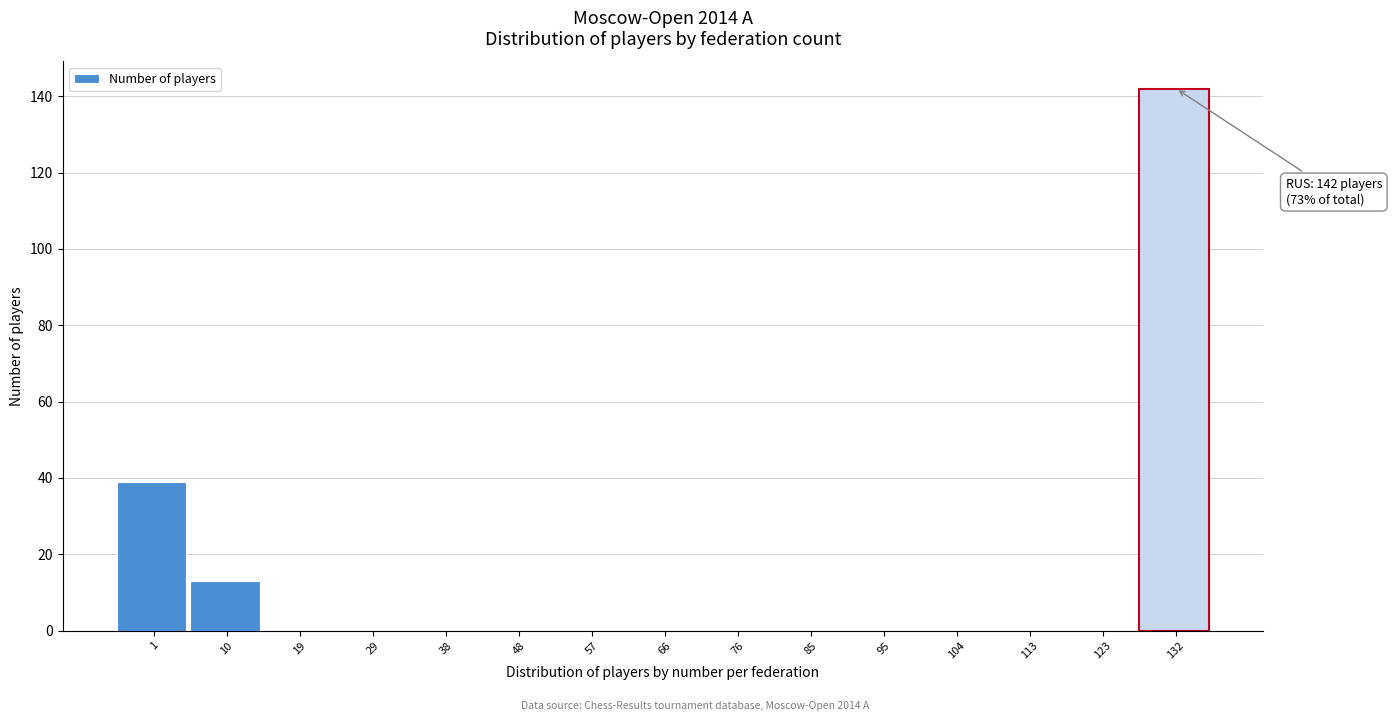

Reading right to left, transcribe all the data shown in this chart.

132=142	123=0	113=0	104=0	95=0	85=0	76=0	66=0	57=0	48=0	38=0	29=0	19=0	10=13	1=39